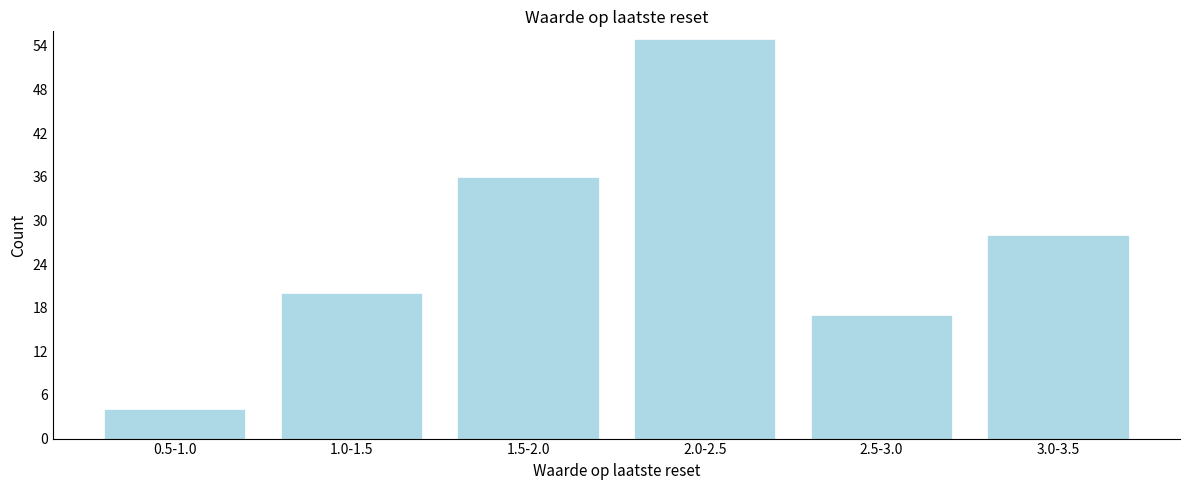

Reading left to right, list all the values displayed in this chart.

0.5-1.0=4	1.0-1.5=20	1.5-2.0=36	2.0-2.5=55	2.5-3.0=17	3.0-3.5=28